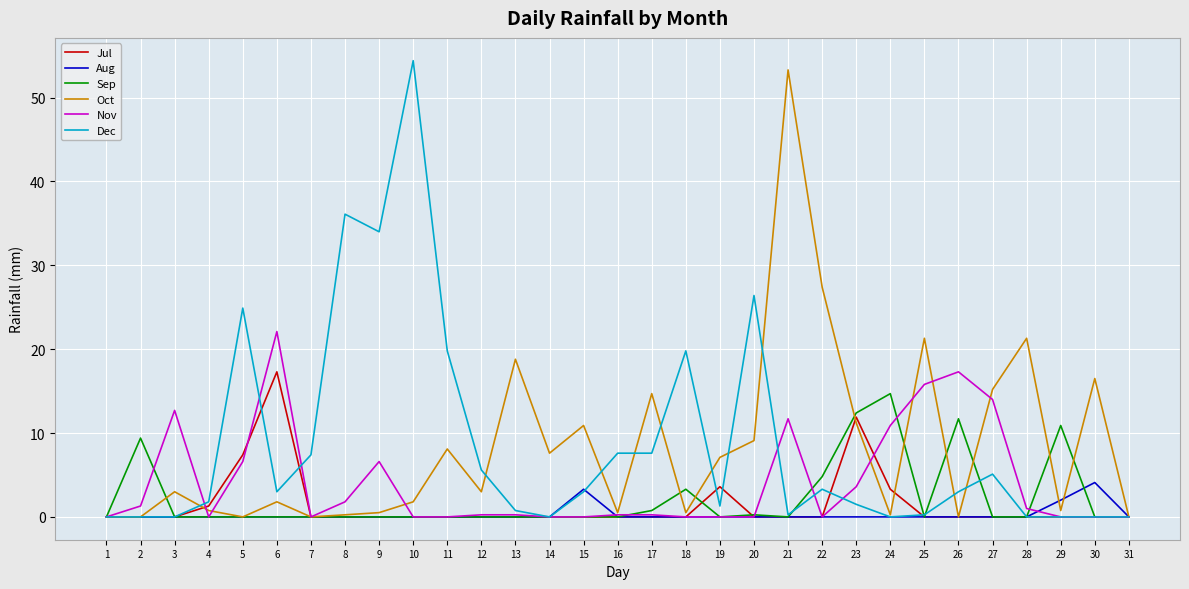

The value of Sep at 5 is -8.5. True or false?

False